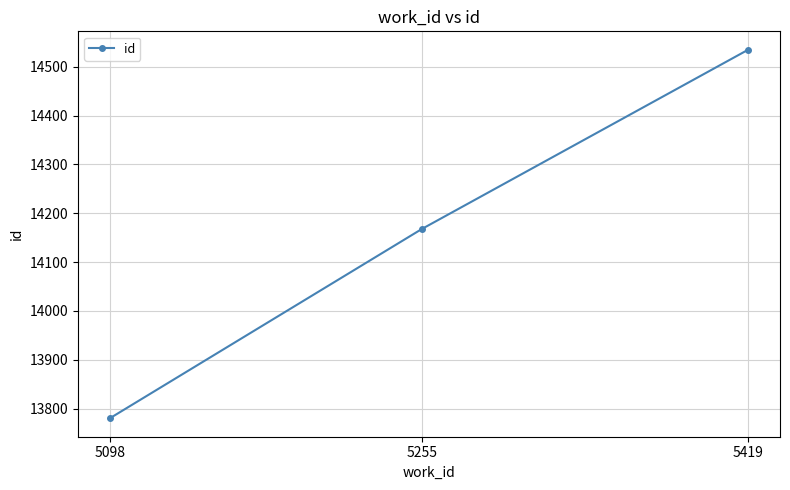

What is the greatest value displayed?

14535